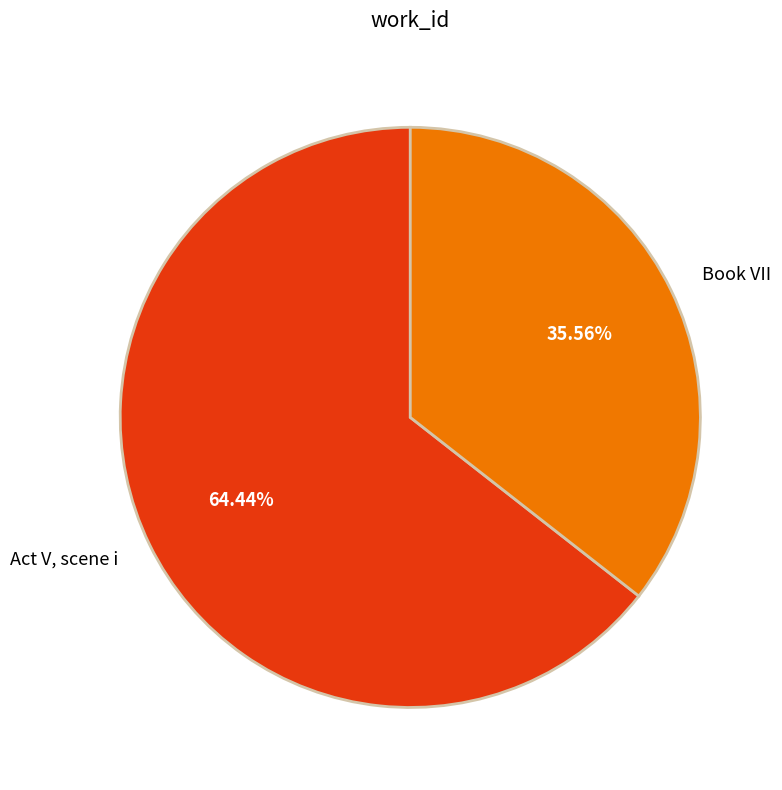

Does Book VII represent more than half of the total?

No